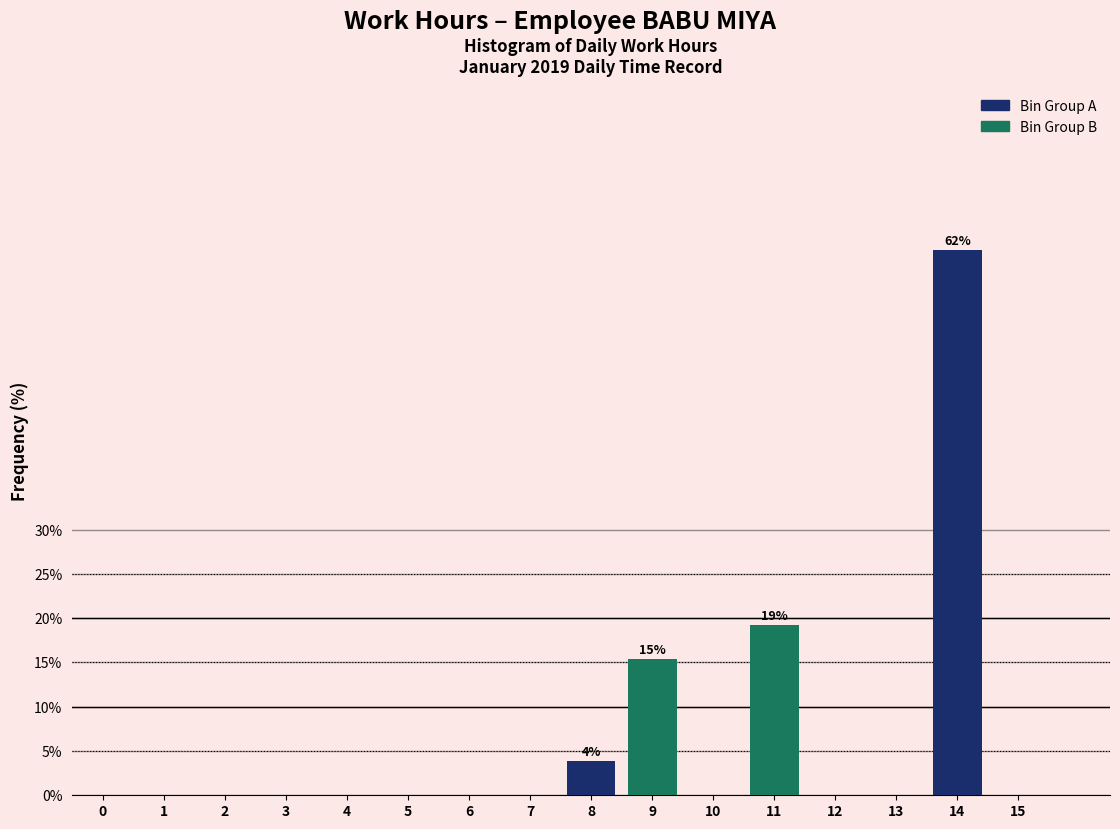

Reading right to left, list all the values displayed in this chart.

15=0.0	14=61.5	13=0.0	12=0.0	11=19.2	10=0.0	9=15.4	8=3.8	7=0.0	6=0.0	5=0.0	4=0.0	3=0.0	2=0.0	1=0.0	0=0.0